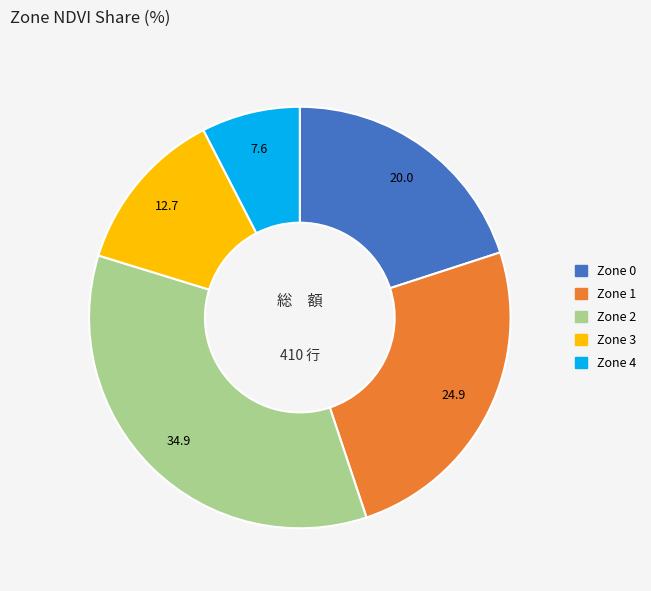

Rank the categories by value from lowest to highest.

Zone 4, Zone 3, Zone 0, Zone 1, Zone 2